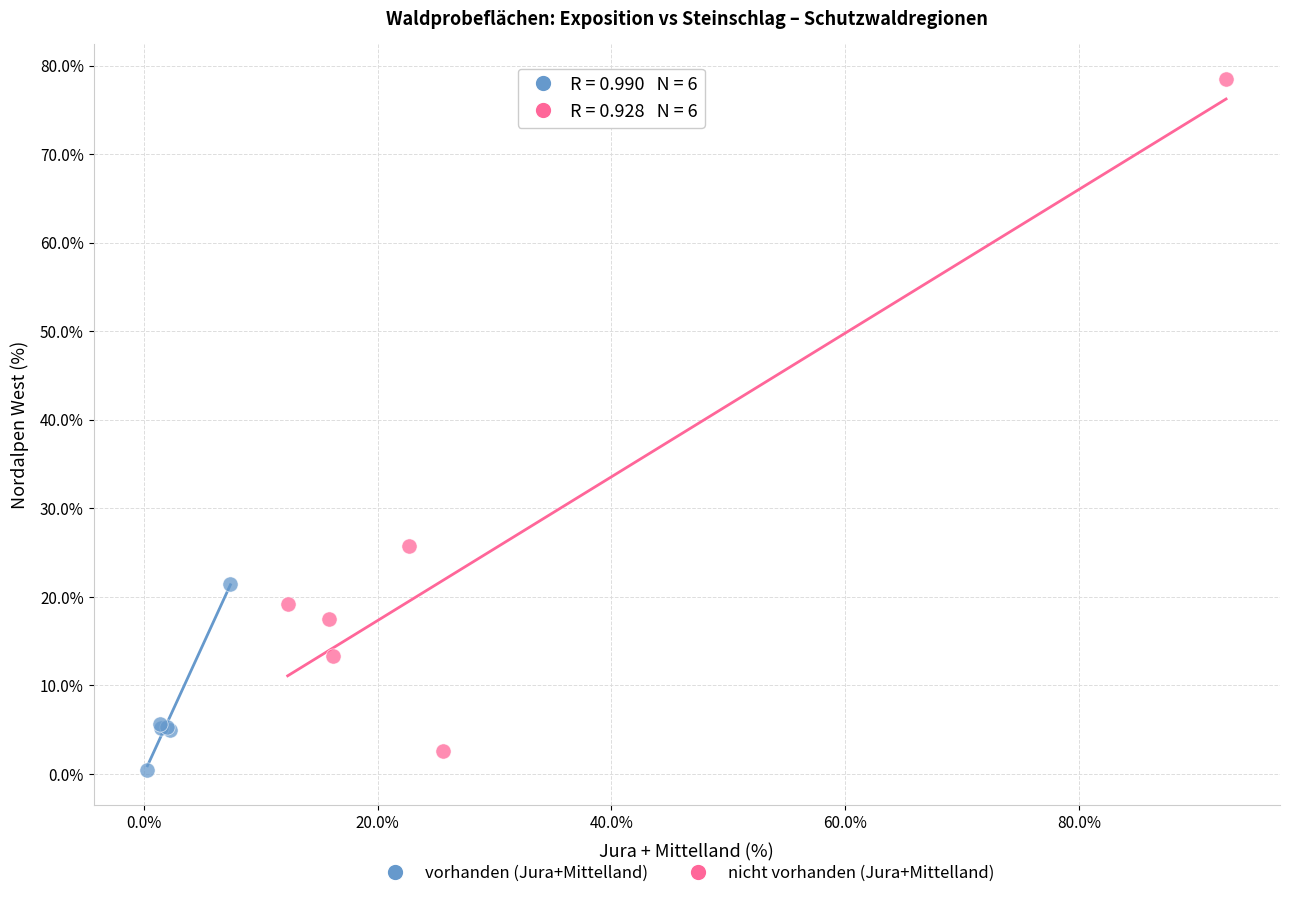

Which series has the largest Y range (max minus min)?

nicht vorhanden (Jura+Mittelland)